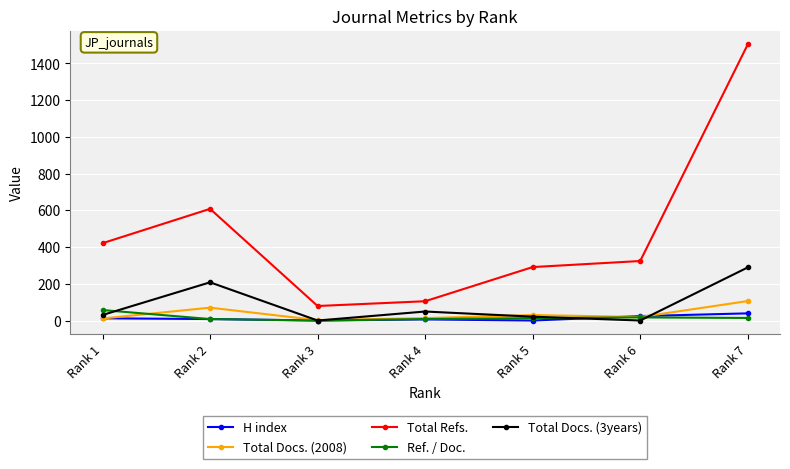

Which series changed the most between Rank 1 and Rank 6?

Total Refs.